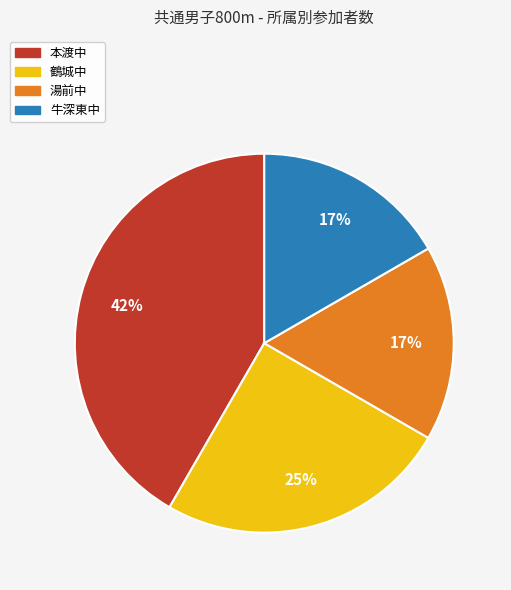

How many slices are in this pie chart?

4